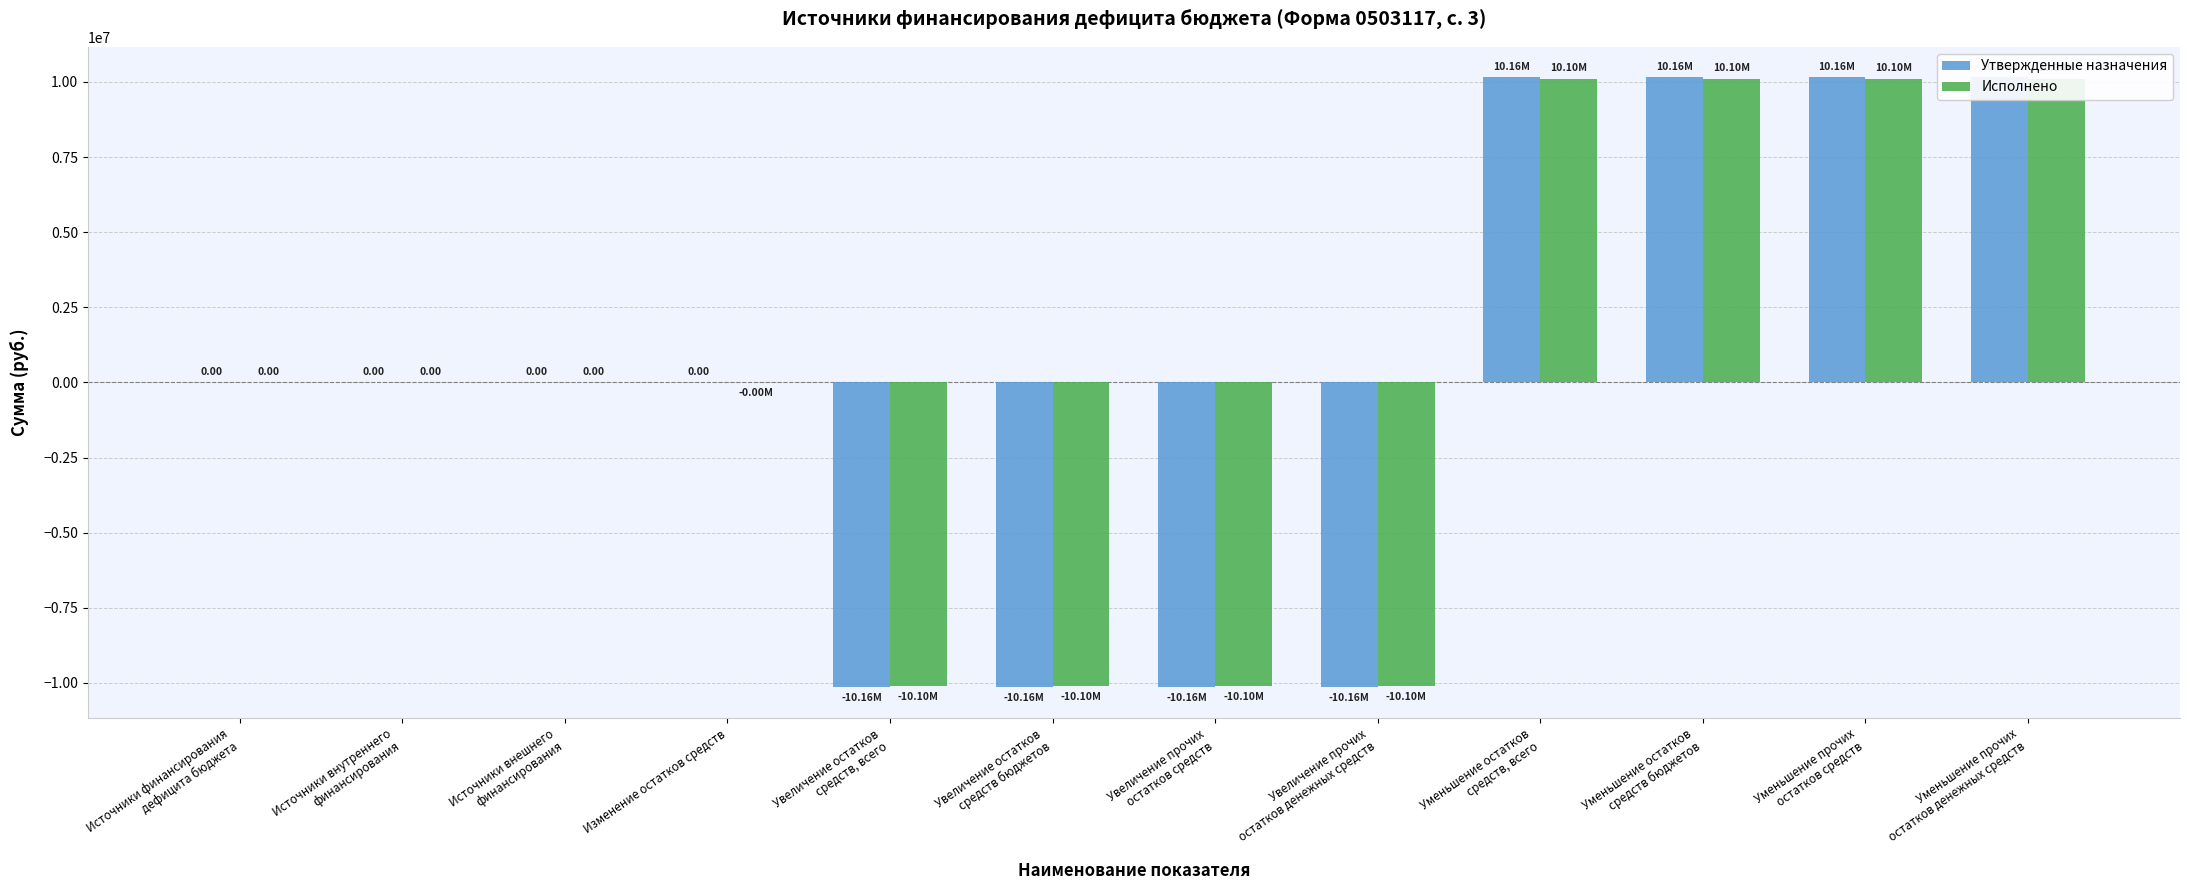

At how many categories does at least one series exceed 1563237?

4